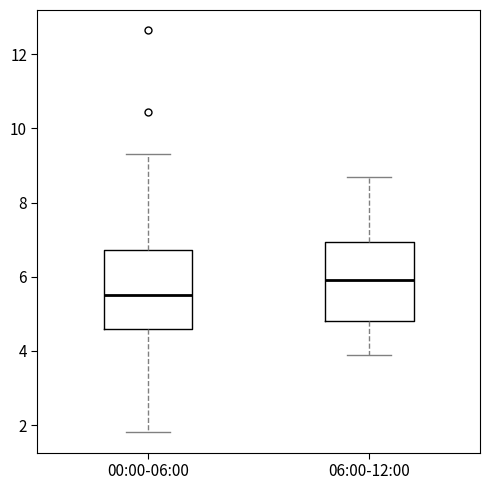

Where does the lower whisker of the box for 00:00-06:00 end on the y-axis? The values are not printed on the chart, so give them approximately, as read against the axis.

1.8